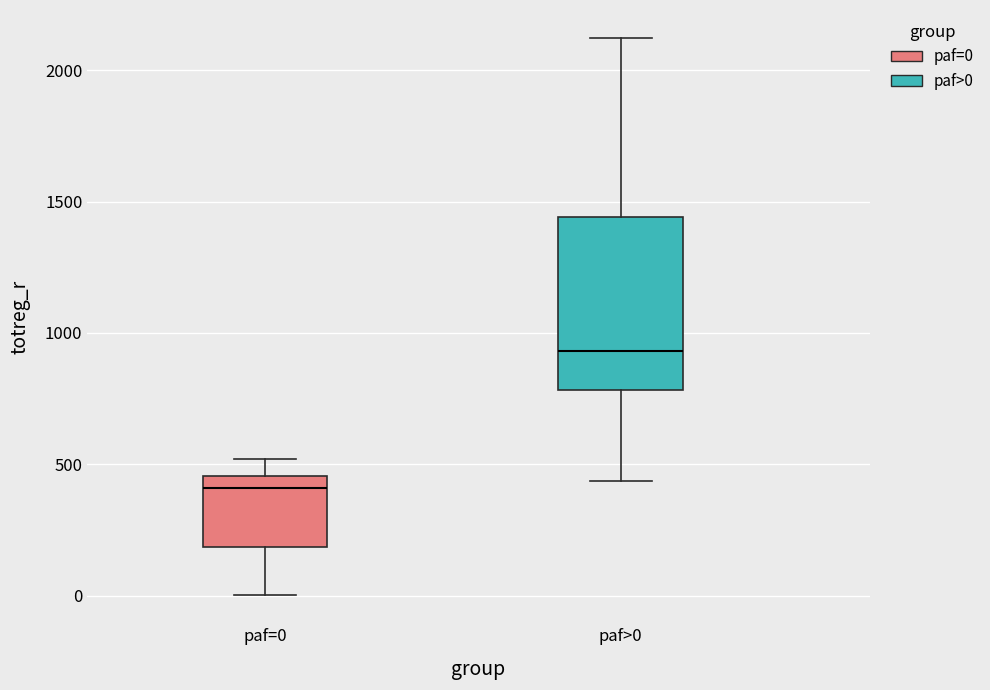

Which box has the highest median line?

paf>0